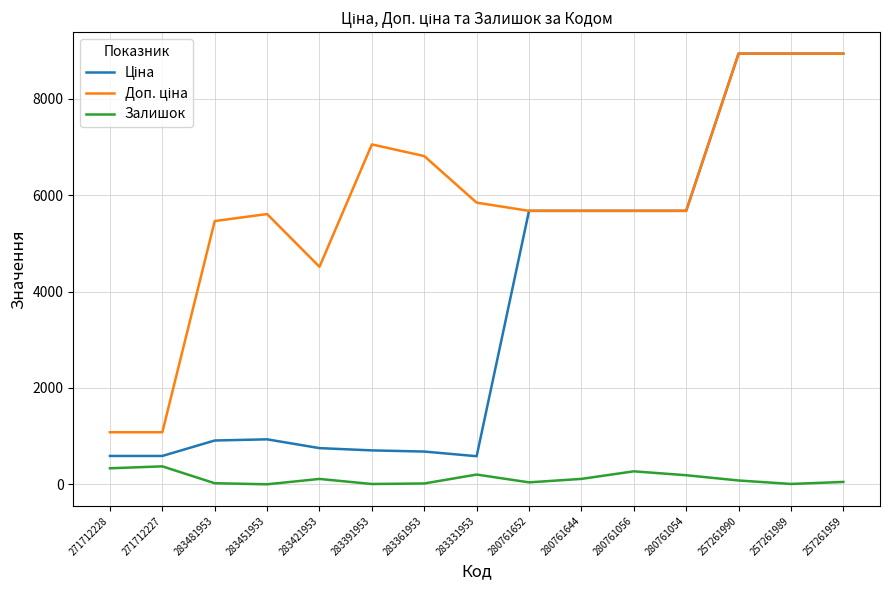

What is the maximum value for Залишок?

374.0